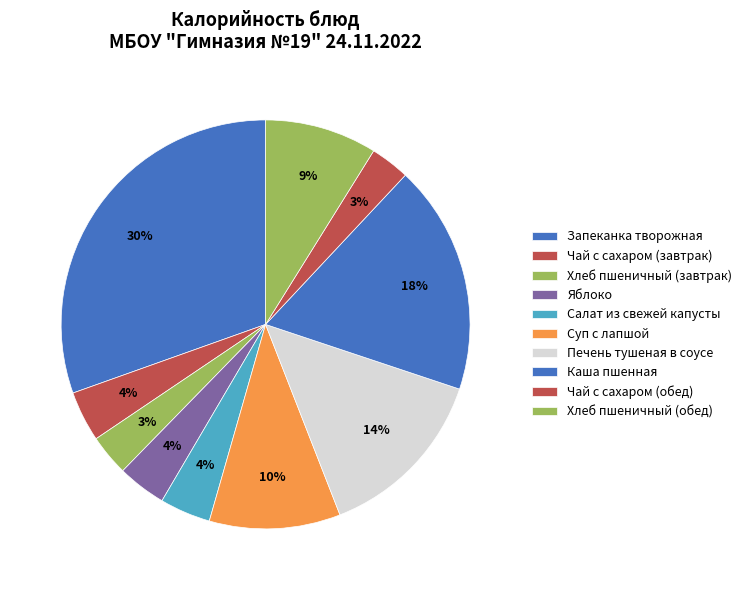

Which category has the smallest portion of the pie?

Чай с сахаром (обед)